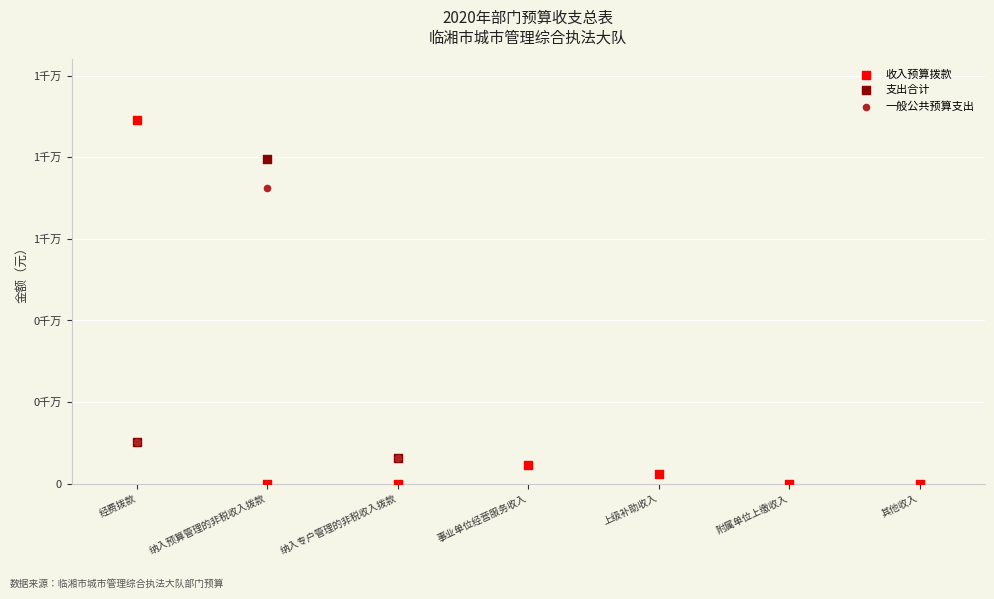

What are all the series names shown in the legend?

收入预算拨款, 支出合计, 一般公共预算支出